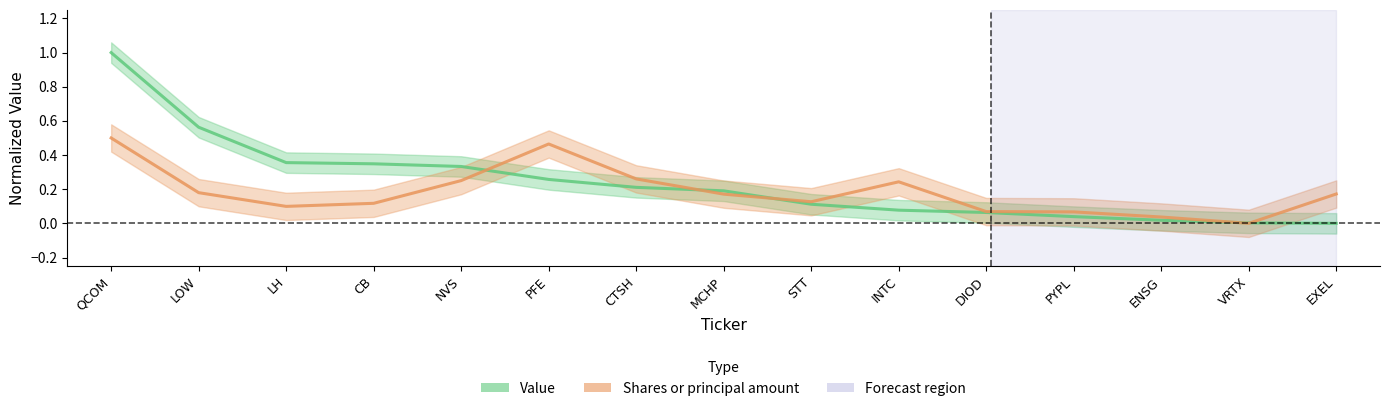

Reading left to right, transcribe all the data shown in this chart.

Value: 1.0	0.6	0.4	0.3	0.3	0.3	0.2	0.2	0.1	0.1	0.1	0.0	0.0	0.0	0.0
Shares or principal amount: 0.5	0.2	0.1	0.1	0.3	0.5	0.3	0.2	0.1	0.2	0.1	0.1	0.0	0.0	0.2